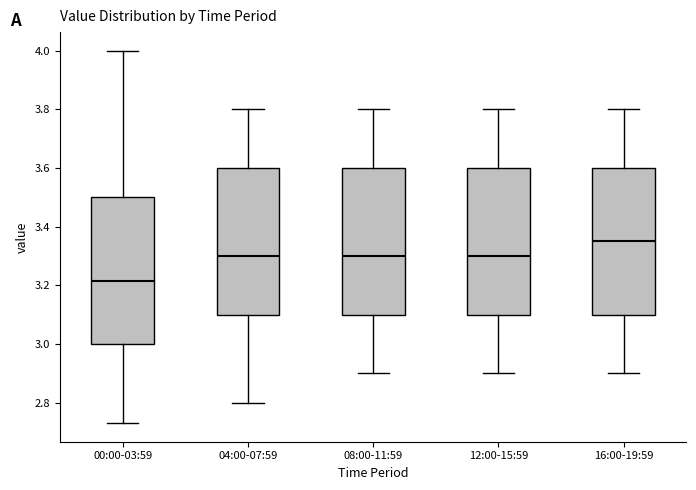

Reading left to right, transcribe this box plot: for each box, give where its median line is, the range the box spans, and where its two whiskers end, as read against the y-axis. The values are not printed on the chart, so give them approximately, as read against the axis.

00:00-03:59: median 3.22, box 3.00 to 3.50, whiskers 2.74 to 4.00
04:00-07:59: median 3.30, box 3.10 to 3.60, whiskers 2.80 to 3.80
08:00-11:59: median 3.30, box 3.10 to 3.60, whiskers 2.90 to 3.80
12:00-15:59: median 3.30, box 3.10 to 3.60, whiskers 2.90 to 3.80
16:00-19:59: median 3.36, box 3.10 to 3.60, whiskers 2.90 to 3.80